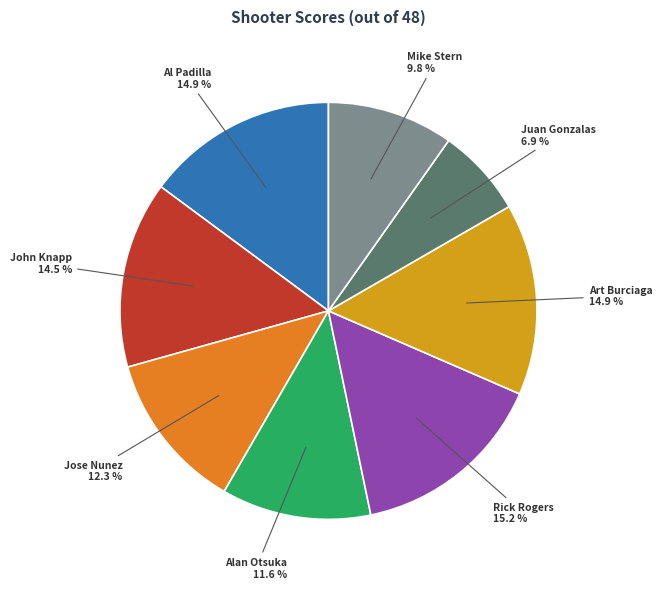

Is there a majority slice in this chart?

No